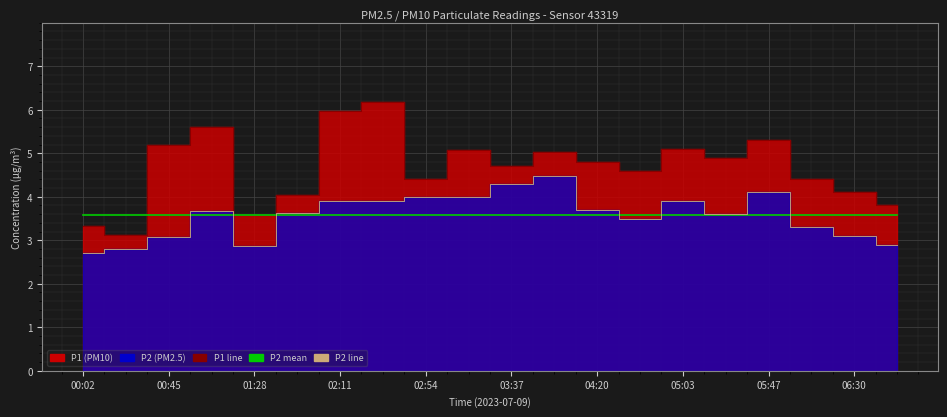

Is it true that P2 line equals 3.3 at 17?

True